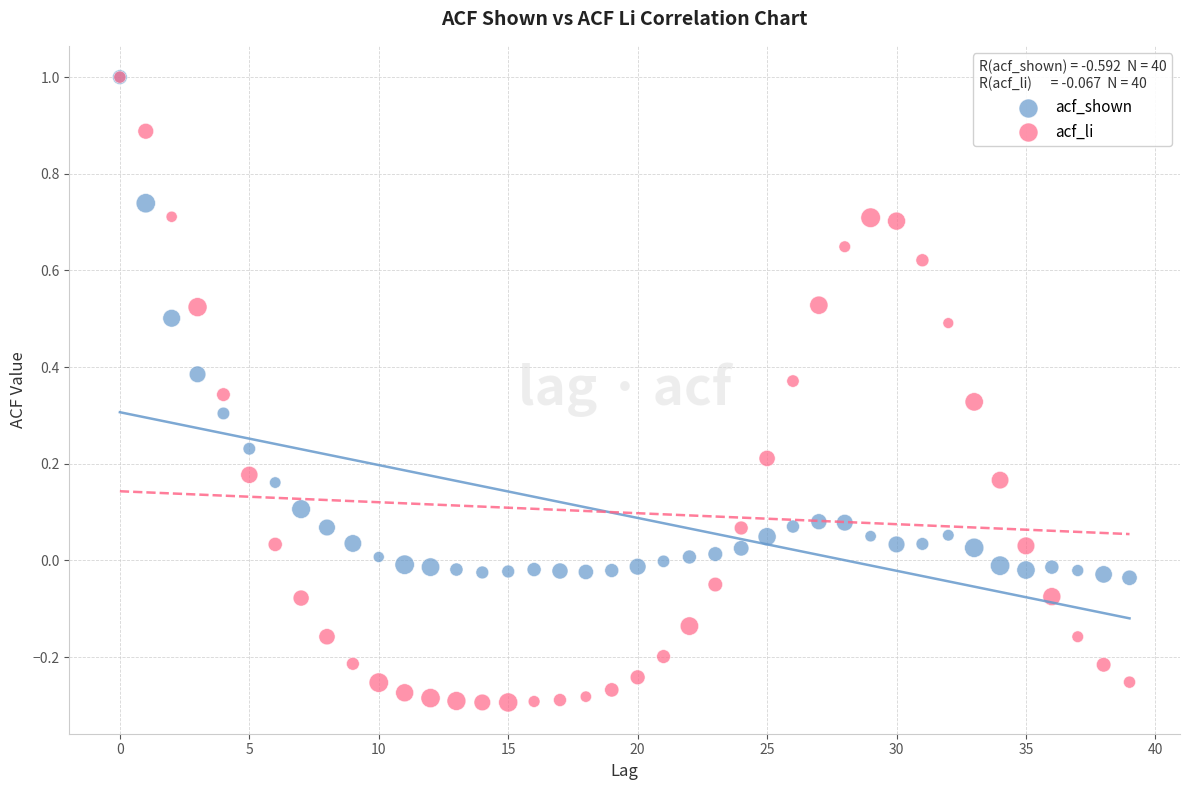

What are all the series names shown in the legend?

acf_shown, acf_li